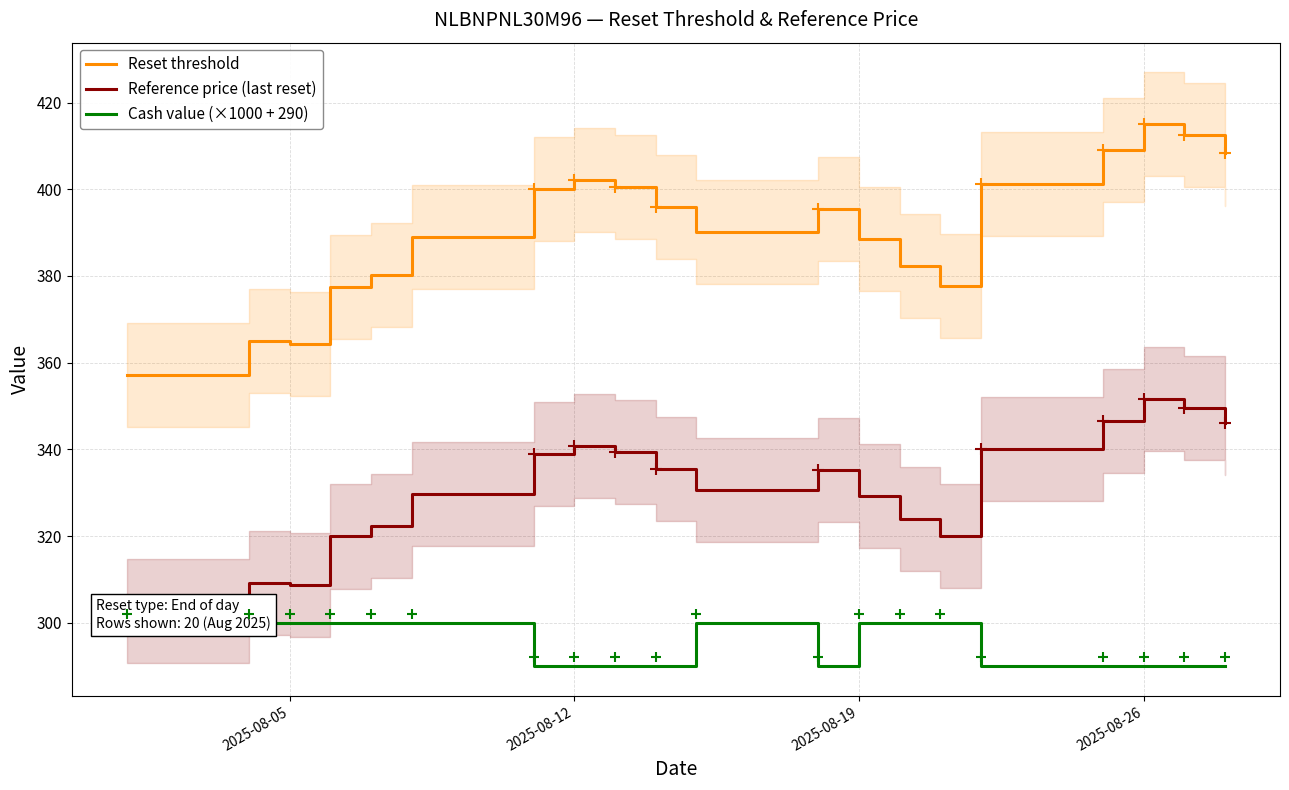

True or false: Cash value (×1000 + 290) and Reference price (last reset) intersect in this chart.

False